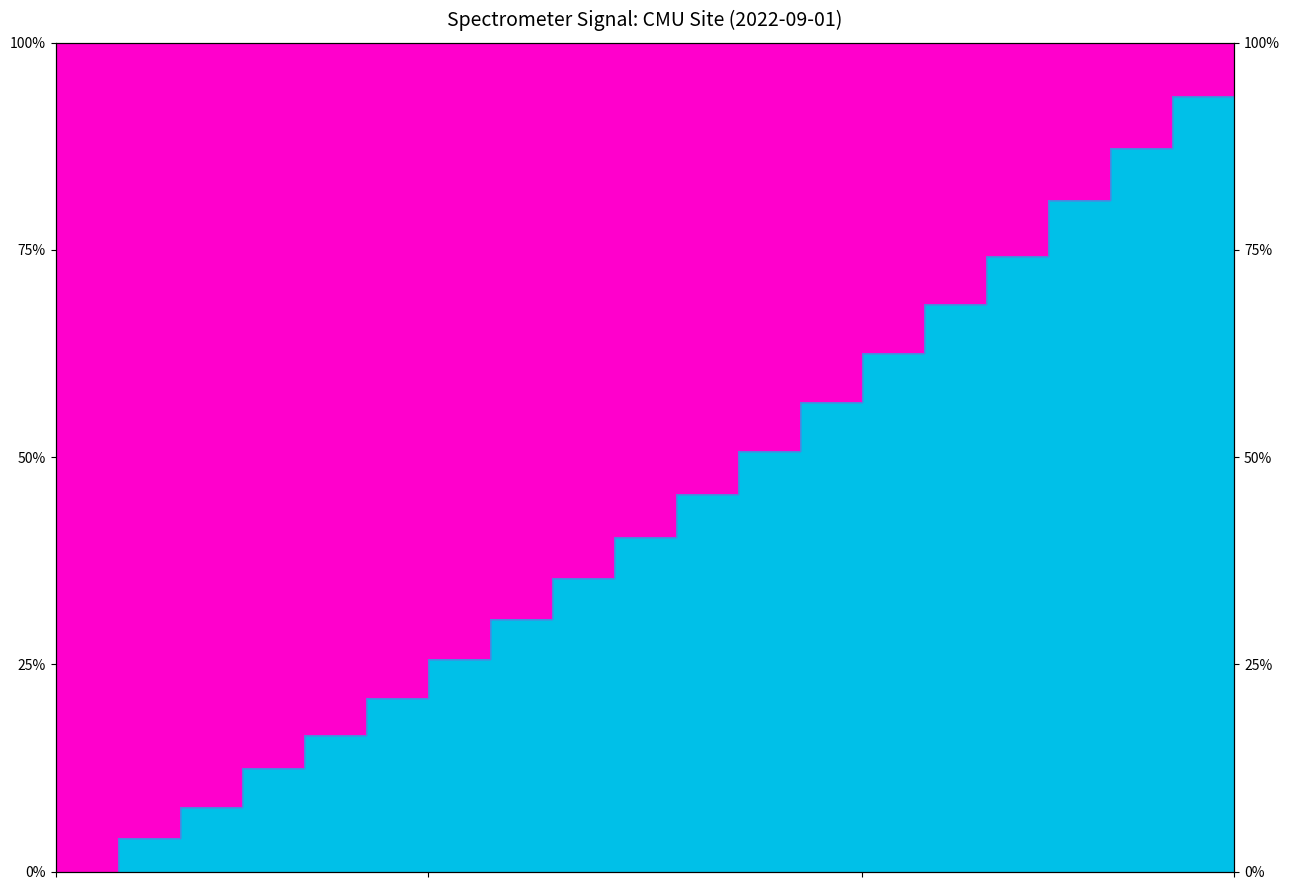

List the labels in order of value, largest first.

221.6902, 221.4993, 221.3083, 221.1174, 220.9264, 220.7354, 220.5444, 220.3533, 220.1623, 219.9712, 219.7801, 219.589, 219.3979, 219.2067, 219.0156, 218.8244, 218.6332, 218.442, 218.2508, 218.0596